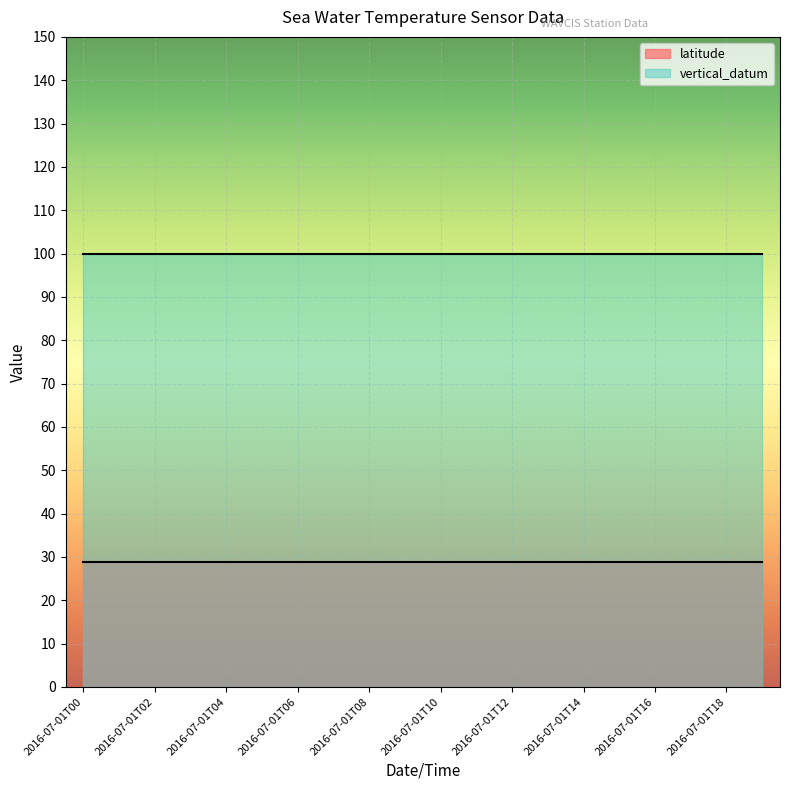

True or false: vertical_datum and latitude cross at least once.

False